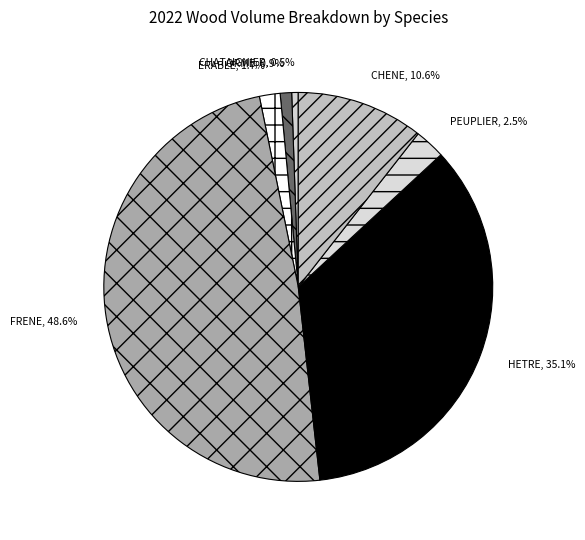

True or false: HETRE accounts for 40% of the total.

False